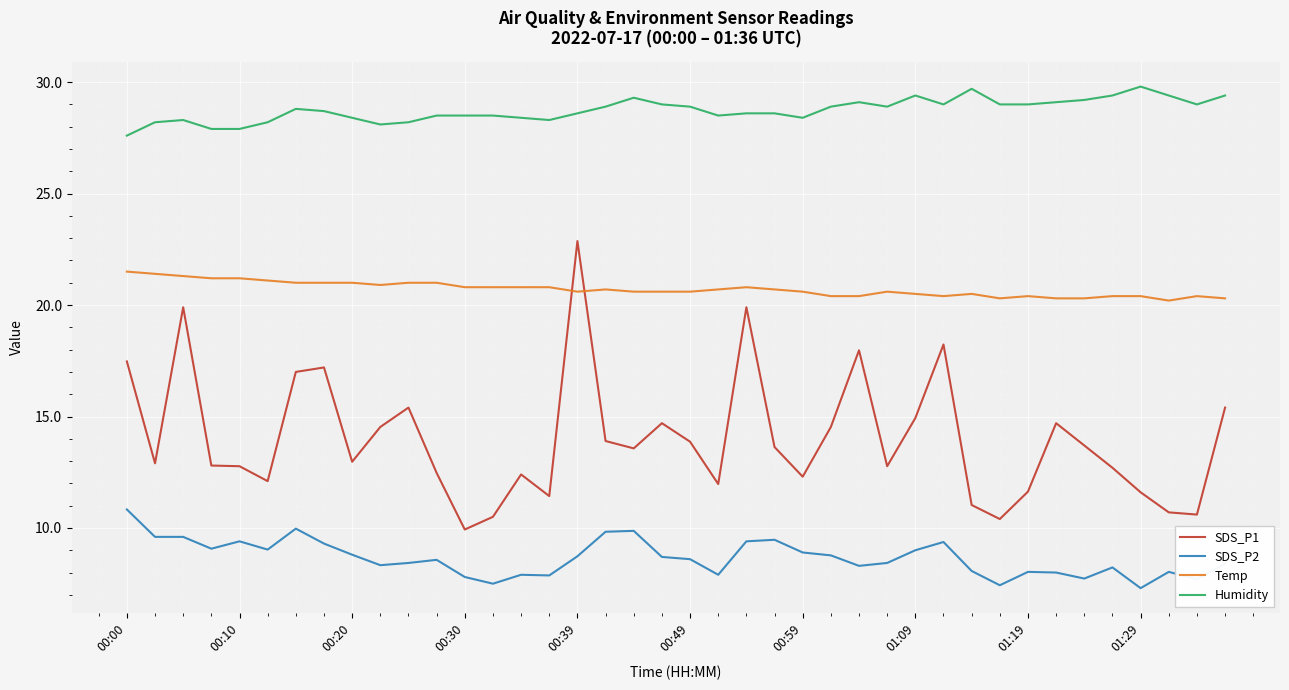

Rank the series by their maximum value, from highest to lowest.

Humidity, SDS_P1, Temp, SDS_P2